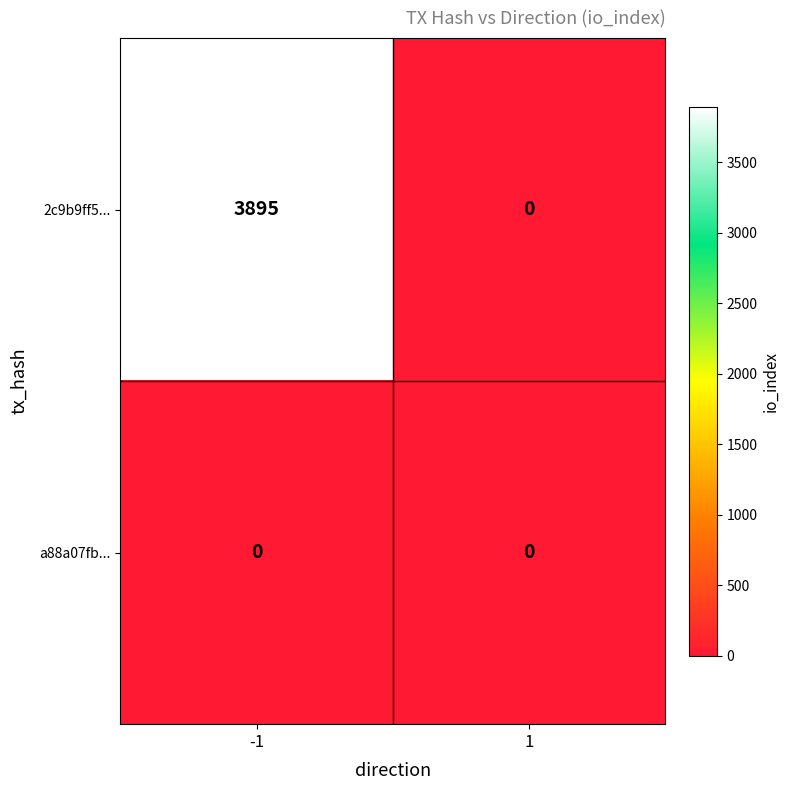

Which series has the largest total across all categories?

2c9b9ff5...